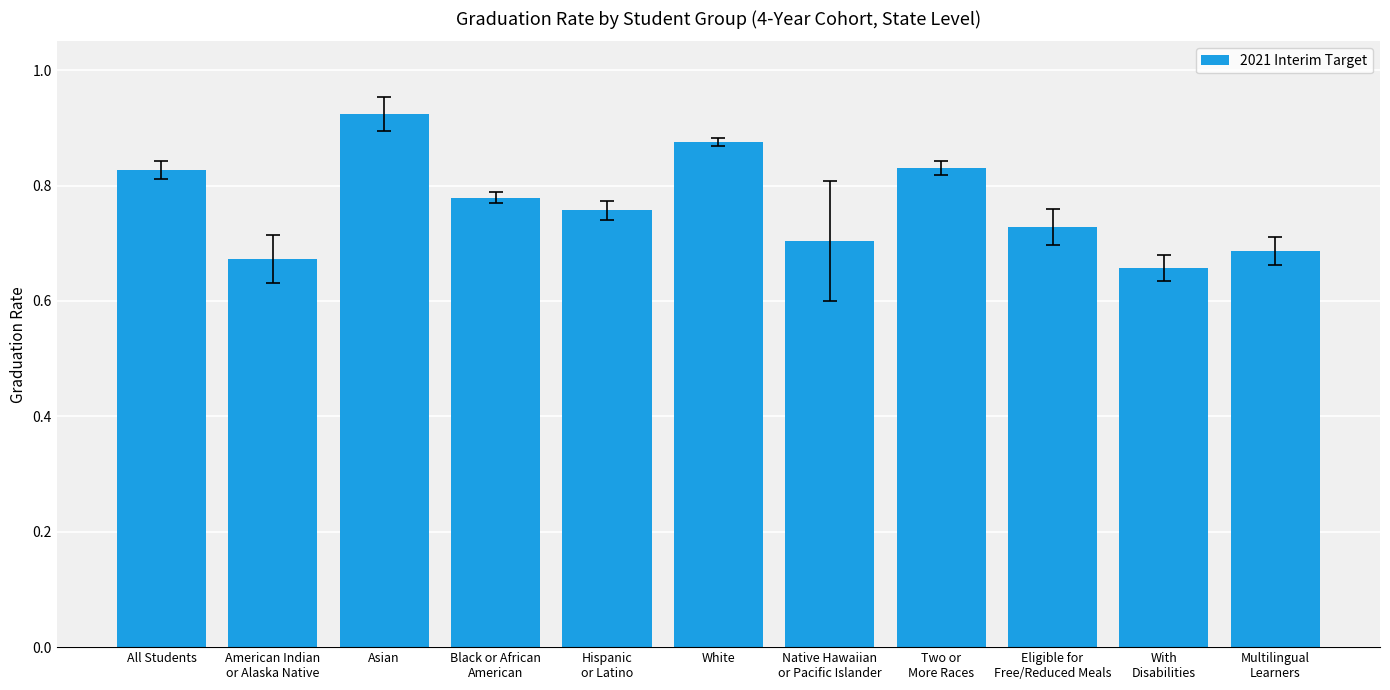

What position from the left is Native Hawaiian
or Pacific Islander?

7